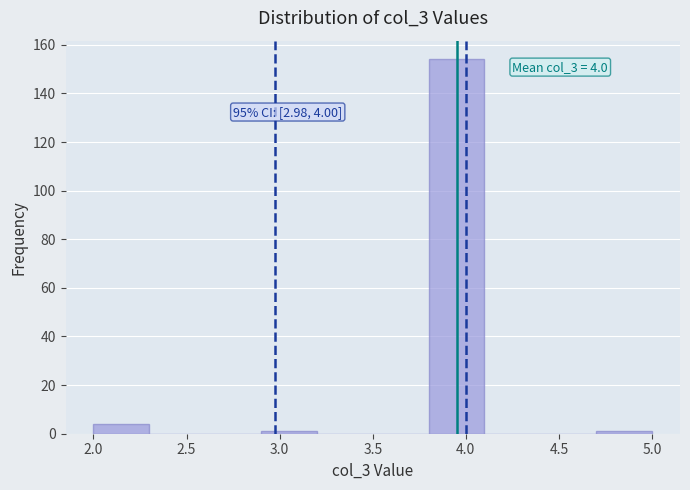

Which range on the x-axis has the tallest bar?

3.8 to 4.1